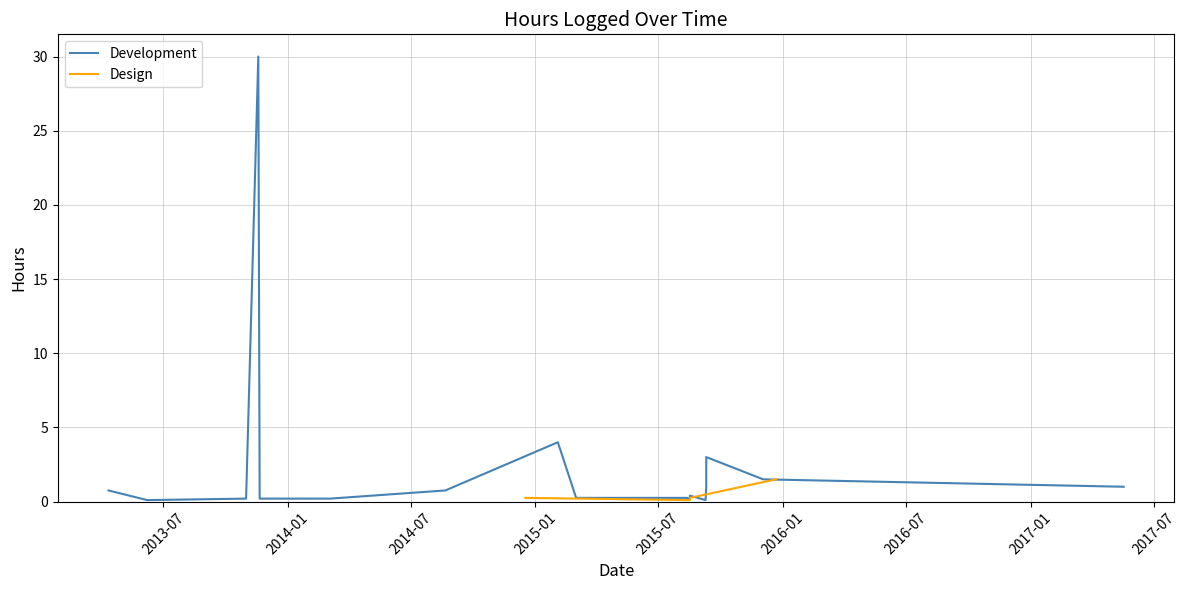

True or false: the data has more than 2 interior local peaks.

False